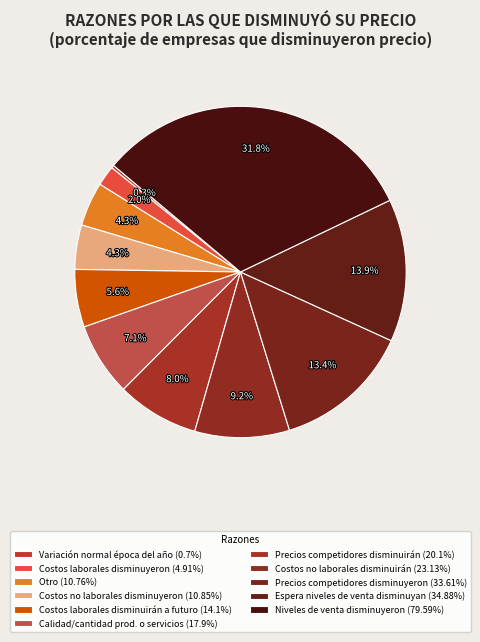

Rank the categories by value from highest to lowest.

Niveles de venta disminuyeron, Espera que niveles de venta disminuyan, Precios de los competidores disminuyeron, Costos no laborales disminuirán a futuro, Precios de competidores disminuirán a futuro, Calidad/cantidad de productos o servicios, Costos laborales disminuirán a futuro, Costos no laborales disminuyeron, Otro, Costos laborales disminuyeron, Variación normal para época del año